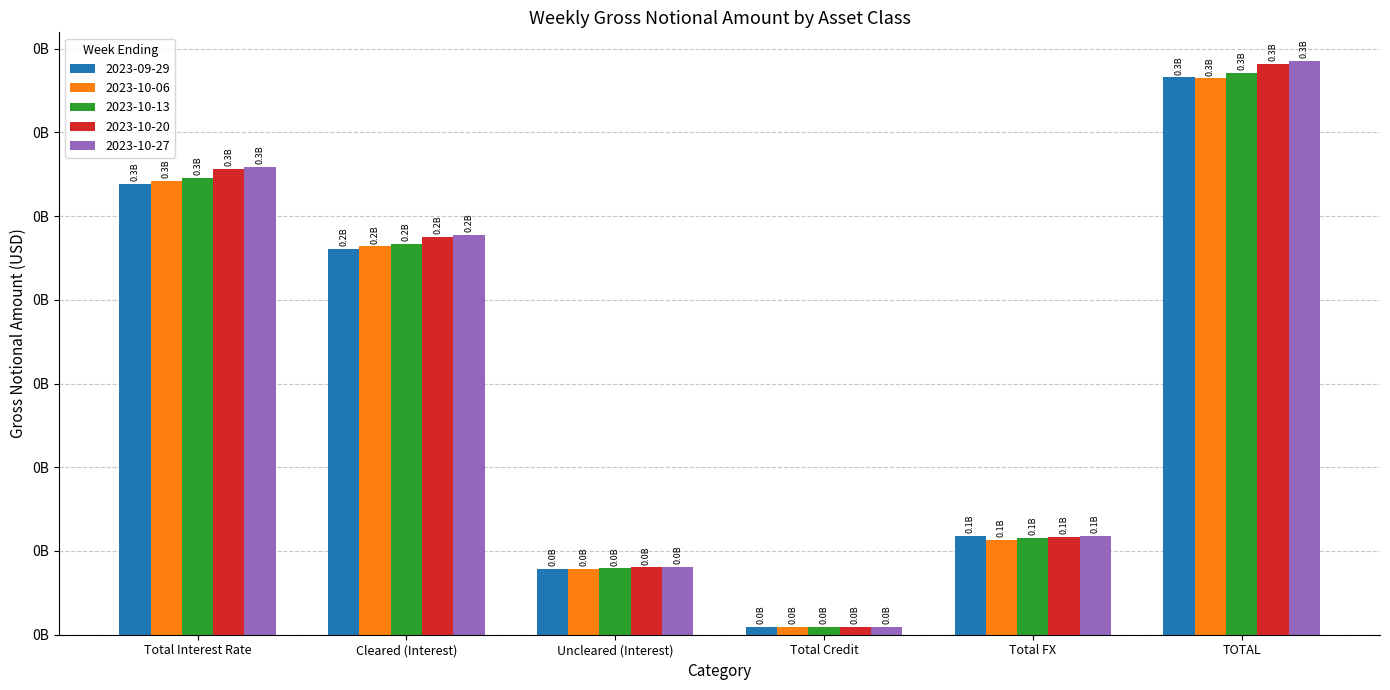

Reading right to left, transcribe all the data shown in this chart.

2023-09-29: TOTAL=332866226	Total FX=58882436	Total Credit=4538113	Uncleared (Interest)=39204107	Cleared (Interest)=230241569	Total Interest Rate=269445676
2023-10-06: TOTAL=332278171	Total FX=56569583	Total Credit=4553564	Uncleared (Interest)=39305213	Cleared (Interest)=231849810	Total Interest Rate=271155023
2023-10-13: TOTAL=335496997	Total FX=57886202	Total Credit=4598222	Uncleared (Interest)=39659783	Cleared (Interest)=233352790	Total Interest Rate=273012573
2023-10-20: TOTAL=340641916	Total FX=58247774	Total Credit=4448452	Uncleared (Interest)=40229493	Cleared (Interest)=237716196	Total Interest Rate=277945690
2023-10-27: TOTAL=342603339	Total FX=58925814	Total Credit=4521386	Uncleared (Interest)=40251272	Cleared (Interest)=238904867	Total Interest Rate=279156139